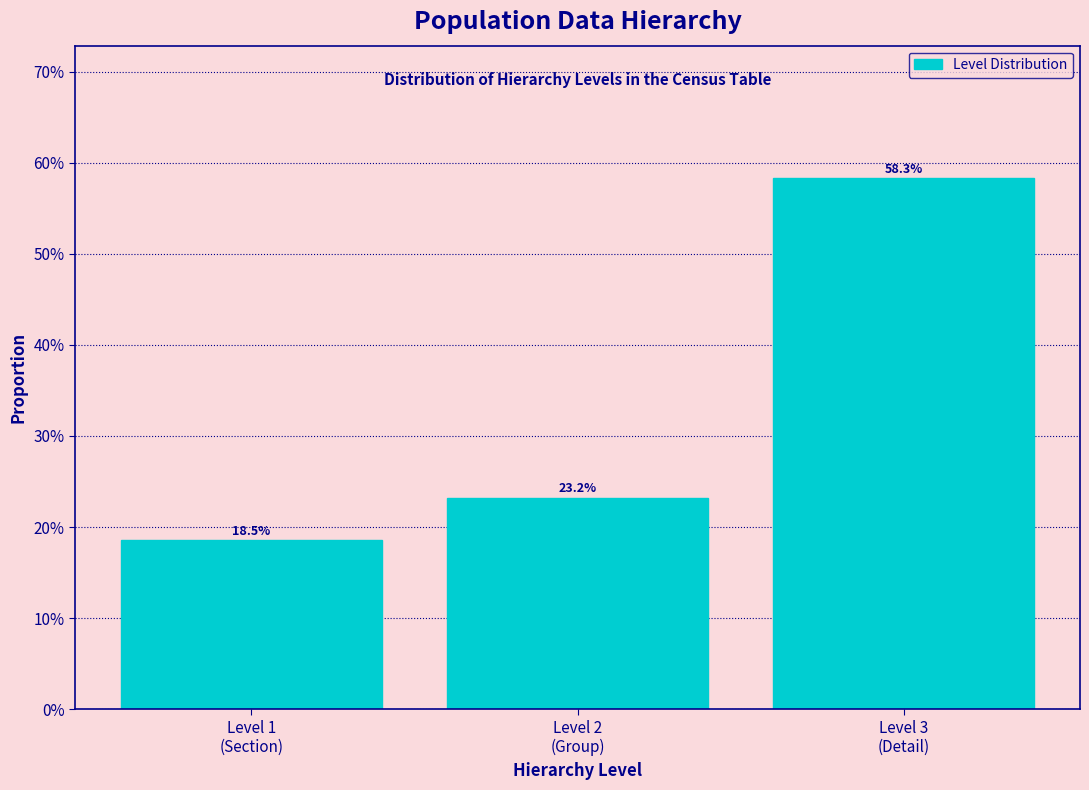

Are the bars horizontal?

No